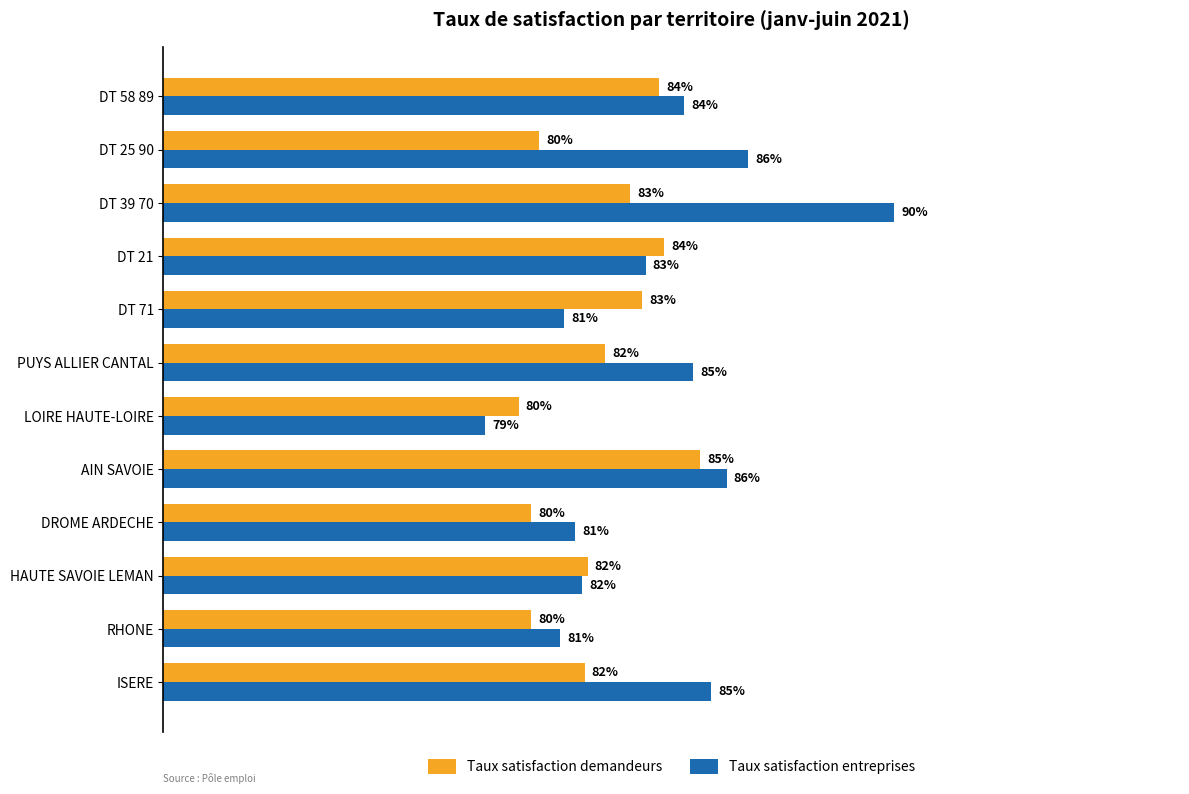

What are all the series names shown in the legend?

Taux satisfaction demandeurs, Taux satisfaction entreprises